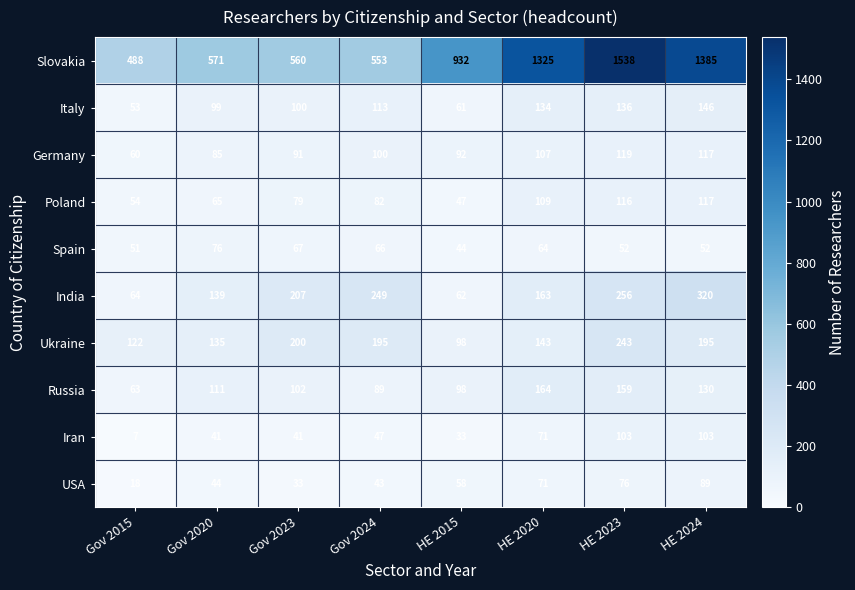

What is the difference between the second highest and second lowest values in the Poland series?

62